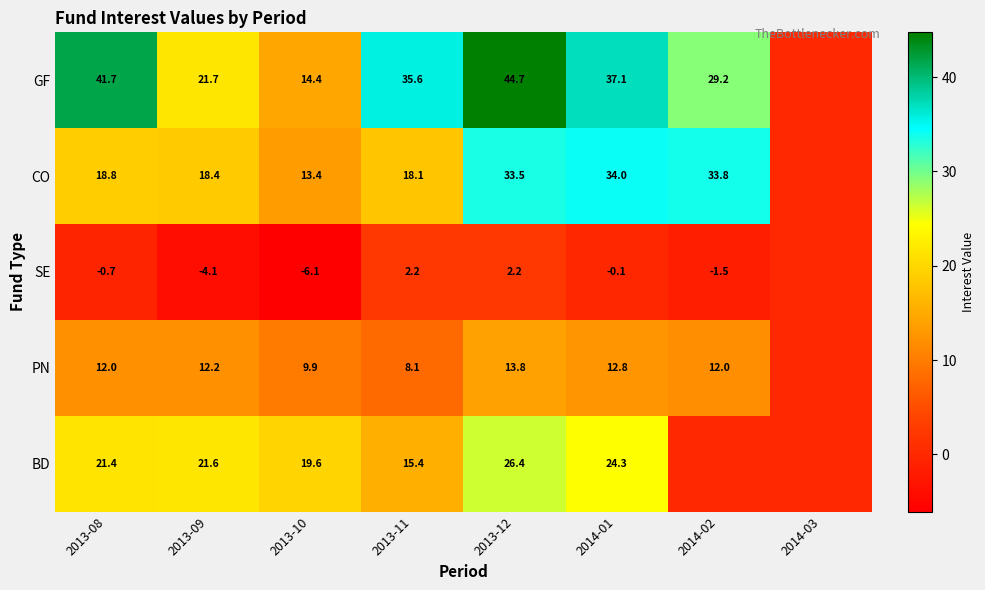

Rank the series at 2014-01 from lowest to highest value.

SE, PN, BD, CO, GF